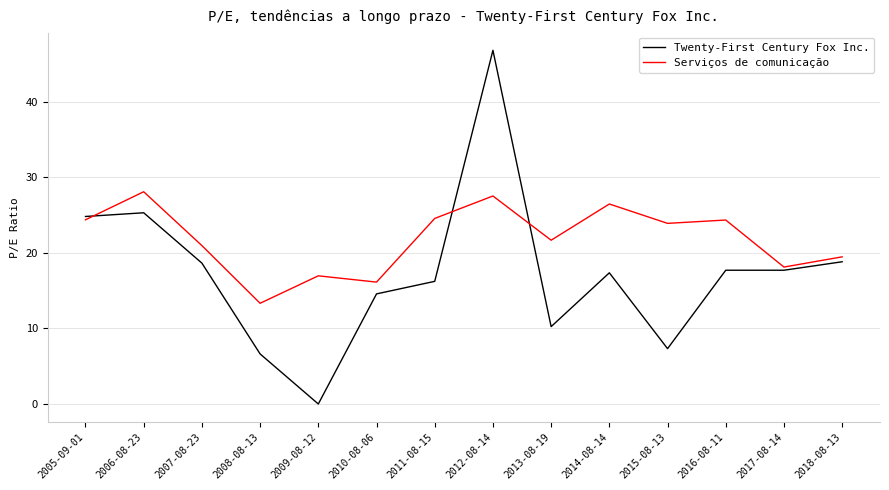

Does the chart have visible grid lines?

Yes